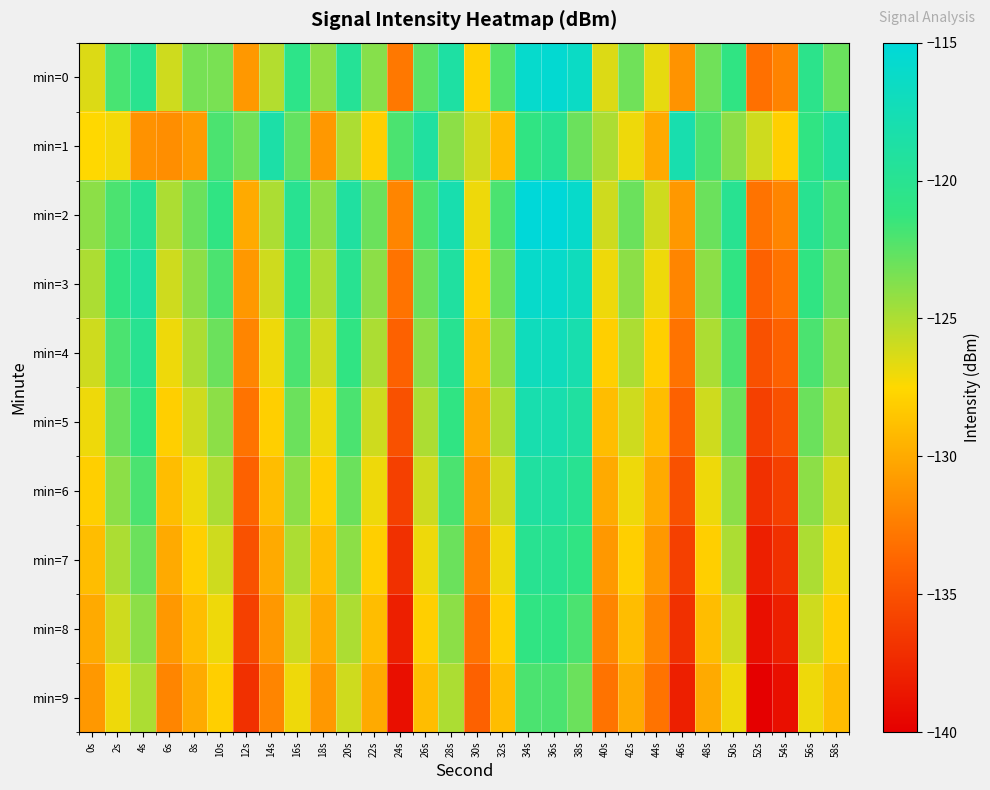

What is the total value across all series at 46s?

-1325.3